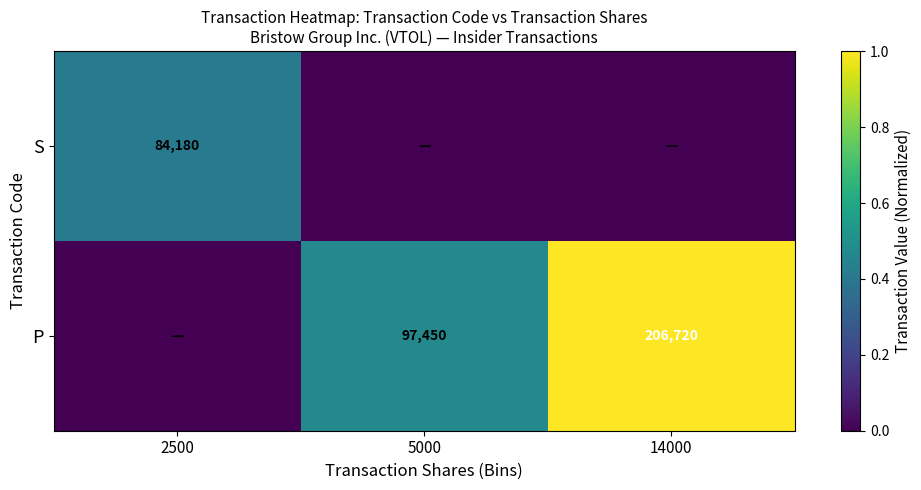

Which label corresponds to the smallest value in the chart?

5000